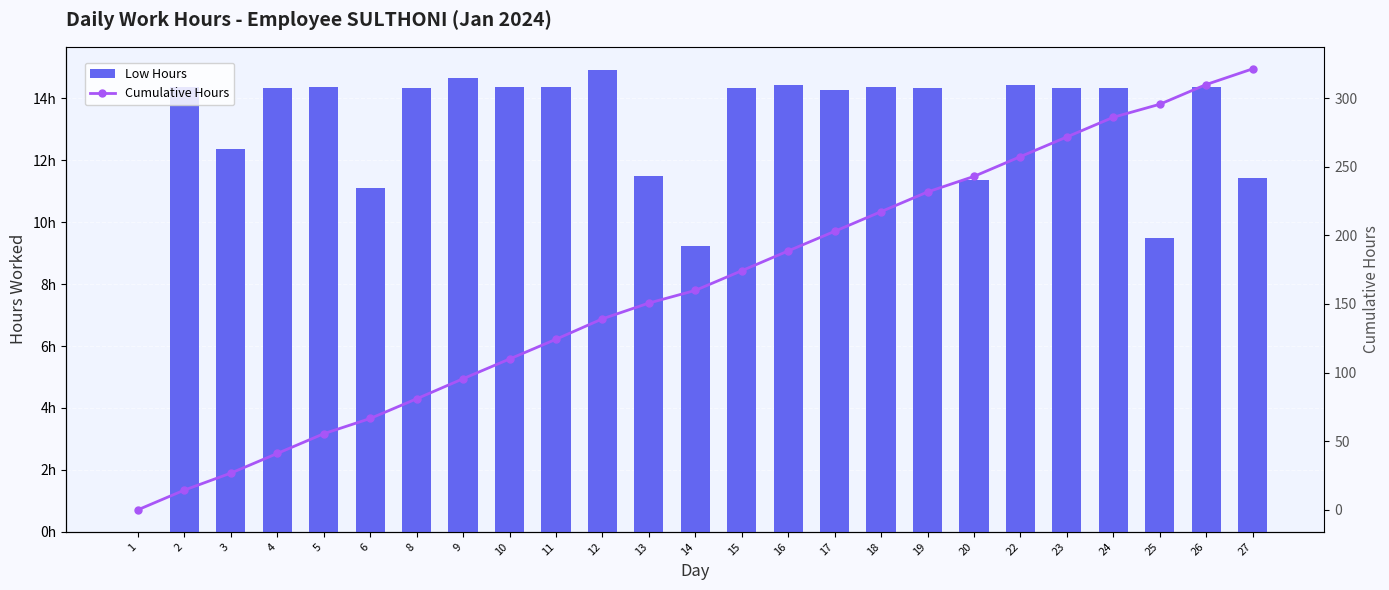

List the series in order of their peak value, highest first.

Cumulative Hours, Low Hours